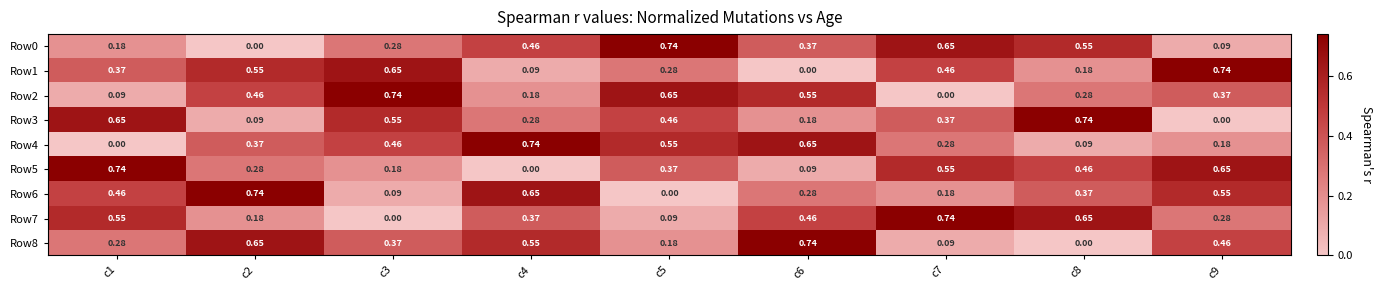

Is the value of Row6 at c3 greater than the value of Row3 at c9?

Yes